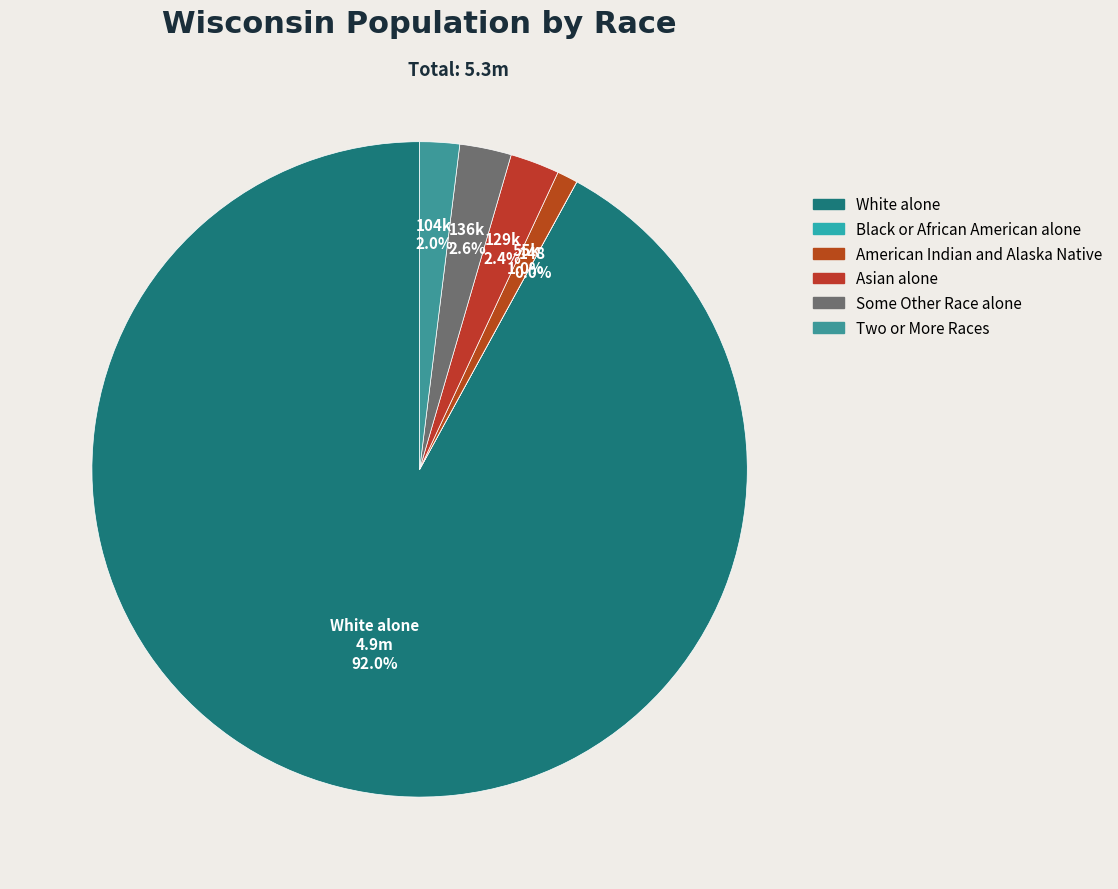

Is there any slice that represents more than half of the pie?

Yes